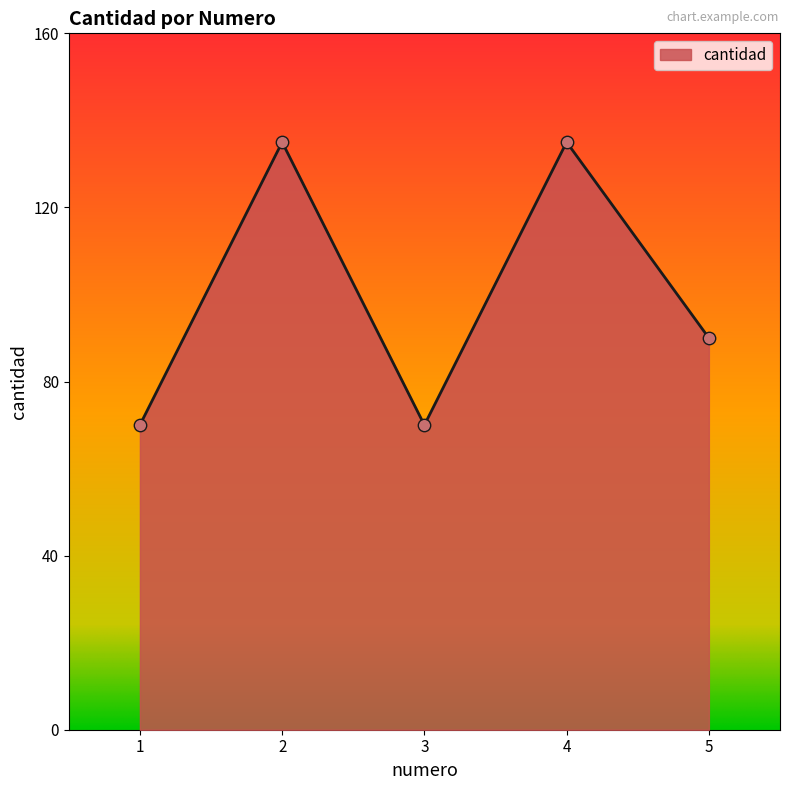

Which has a higher value, 4 or 1?

4